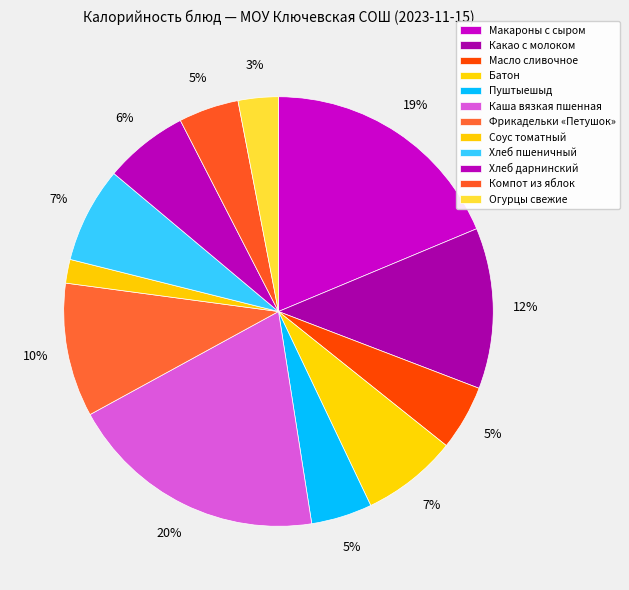

To the nearest percent, what portion does Пуштыешыд represent?

5%